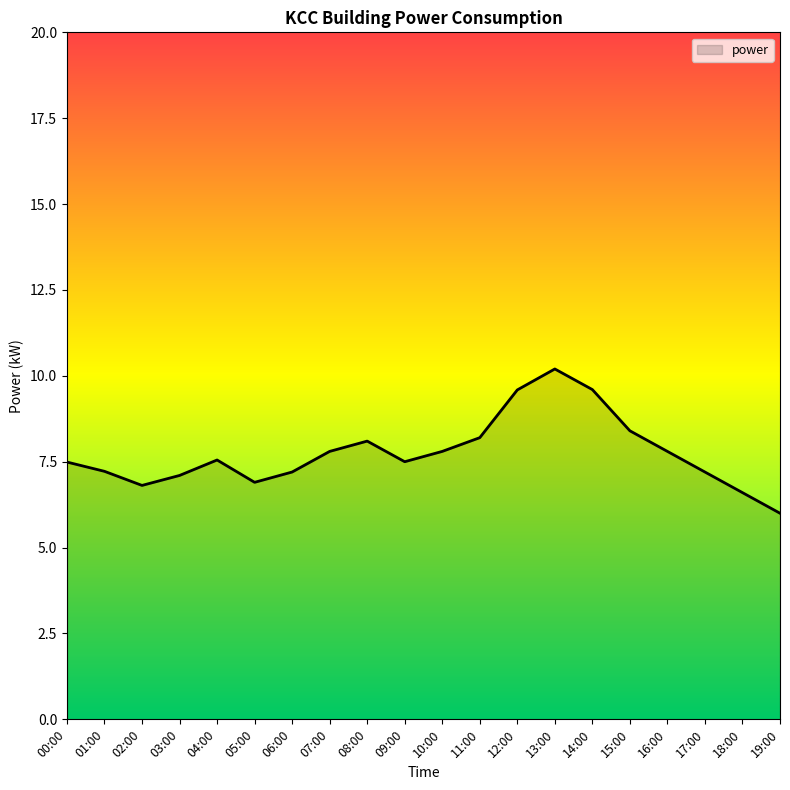

Where is the first local maximum?

04:00